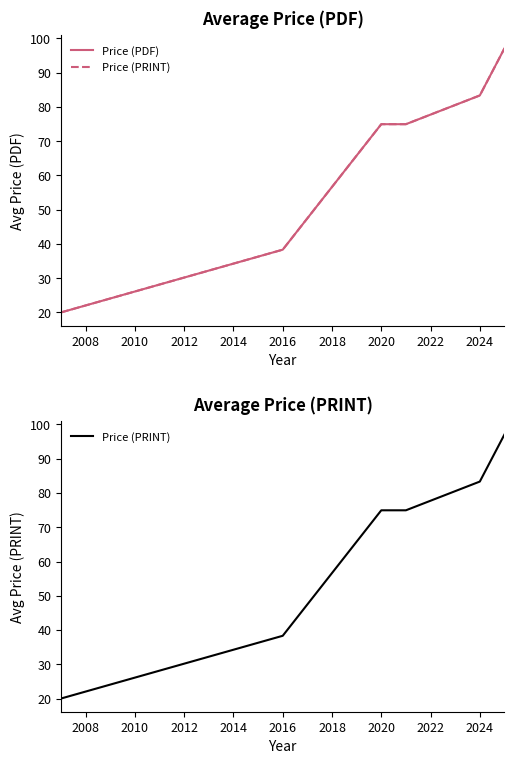

Which series has the widest spread of values?

Price (PDF)